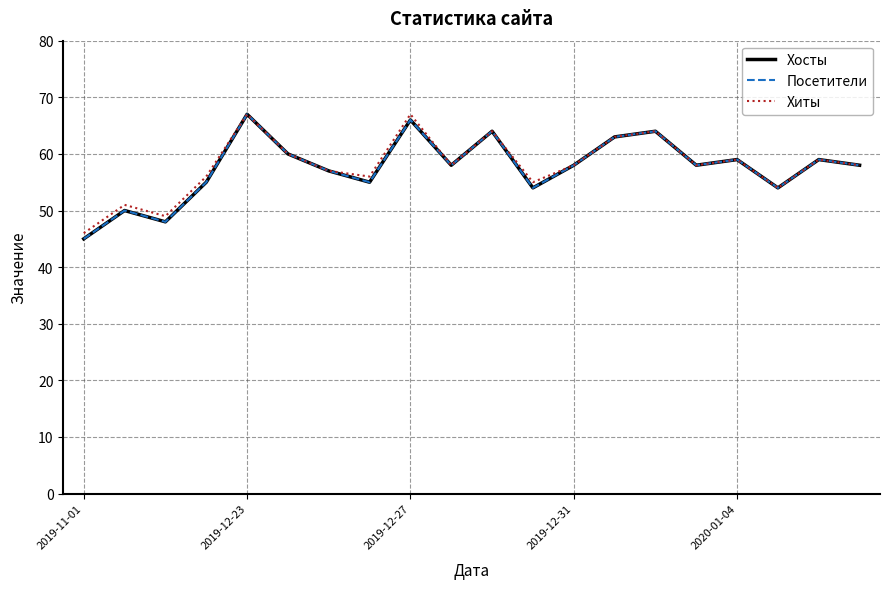

What is the maximum value shown in the chart?

67